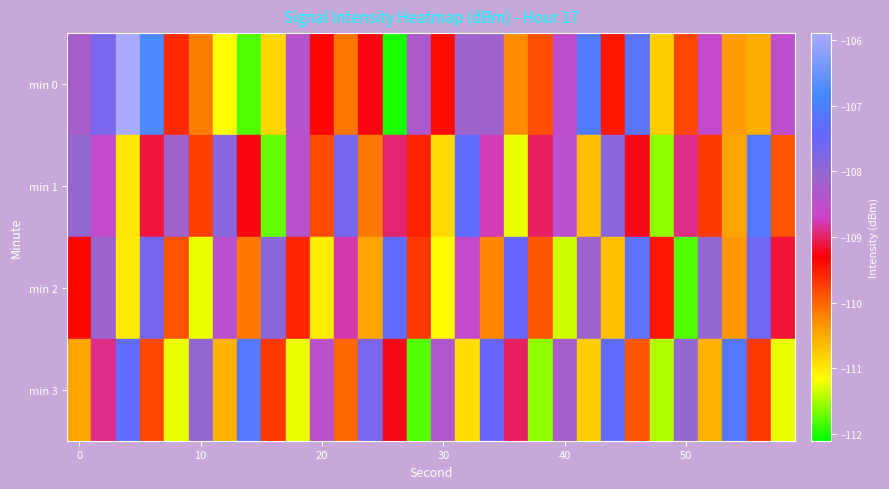

Count the number of data series in this chart.

4